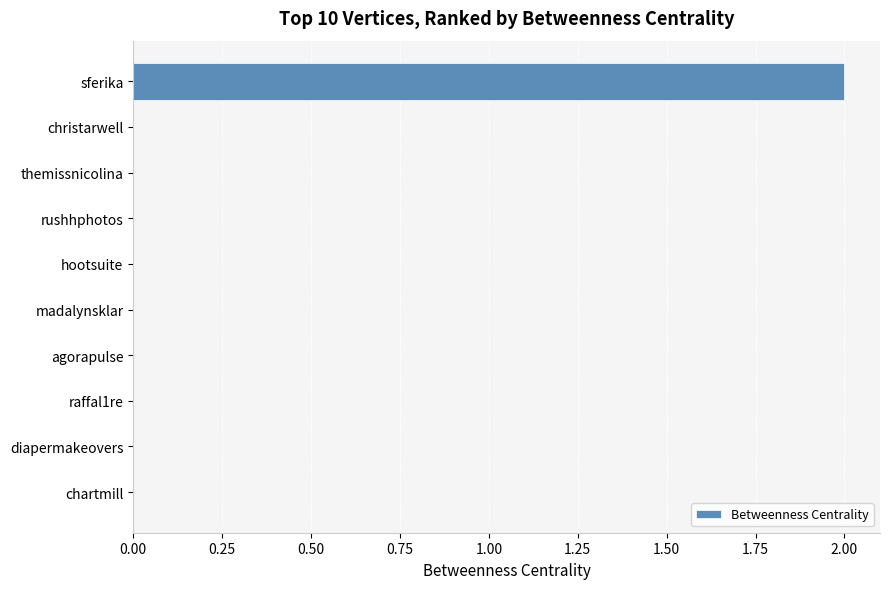

The value at chartmill is 1. True or false?

False